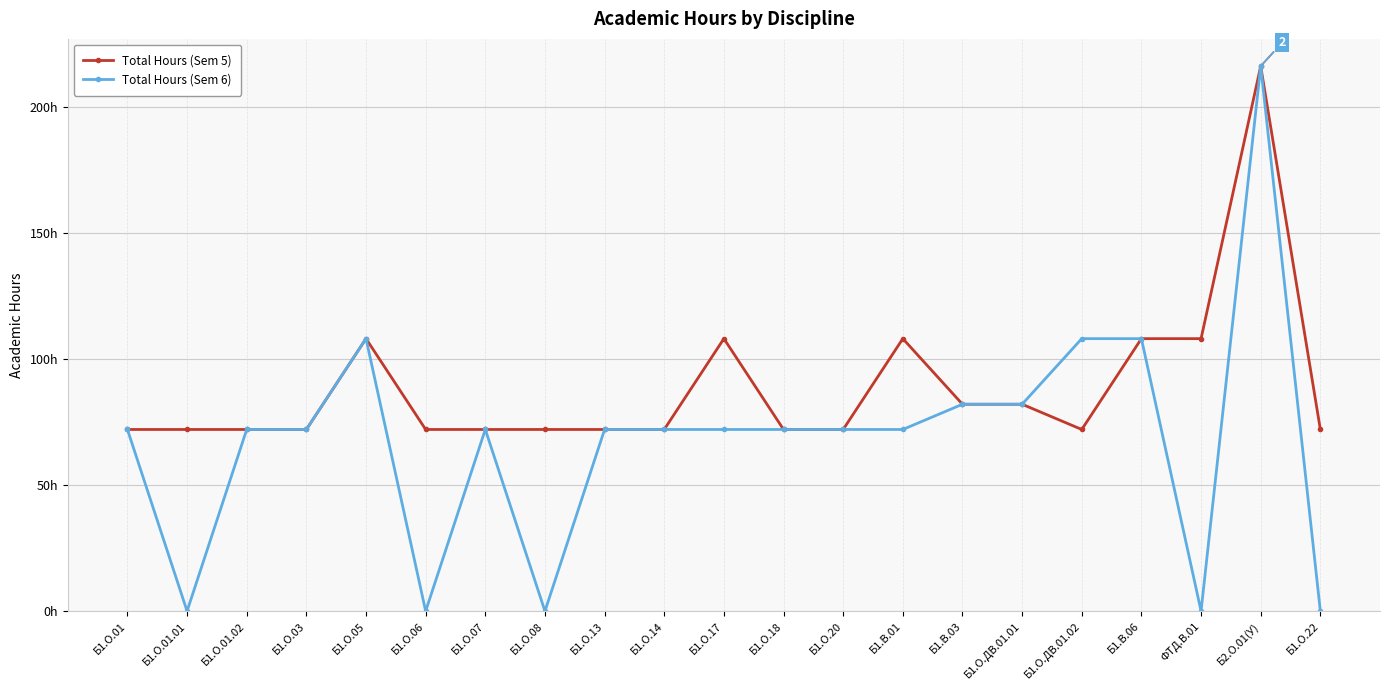

Does the chart have visible grid lines?

Yes